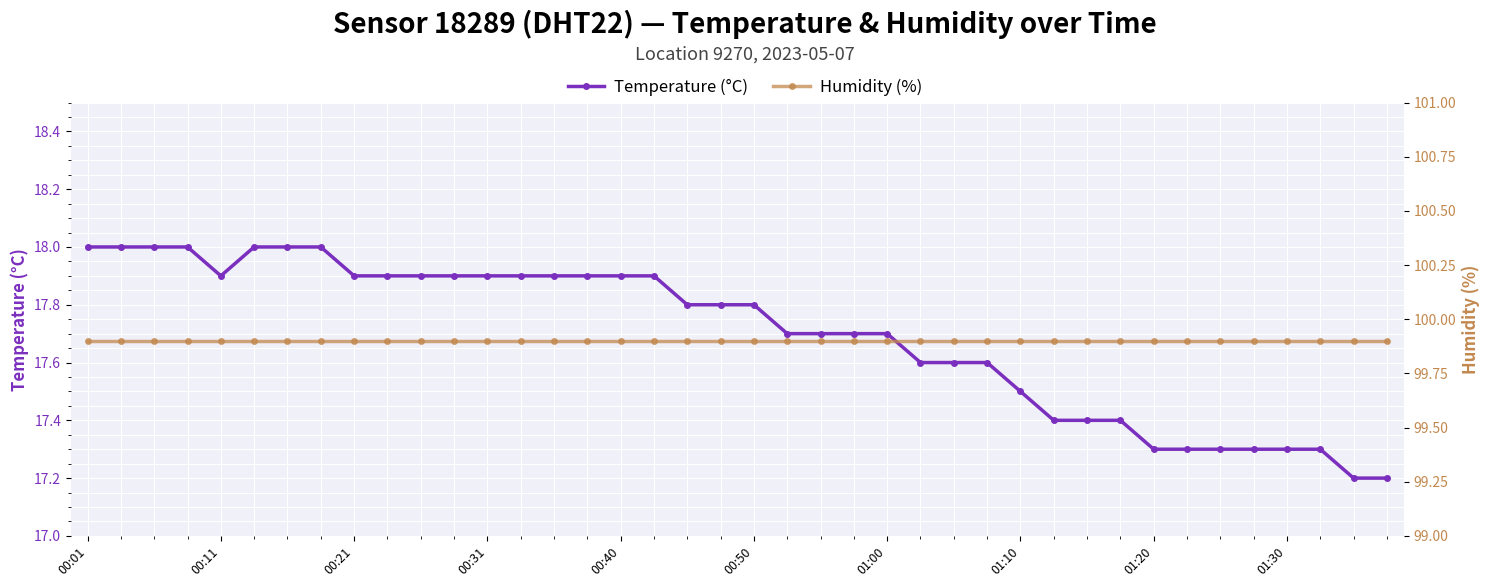

At how many categories does at least one series exceed 65?

40